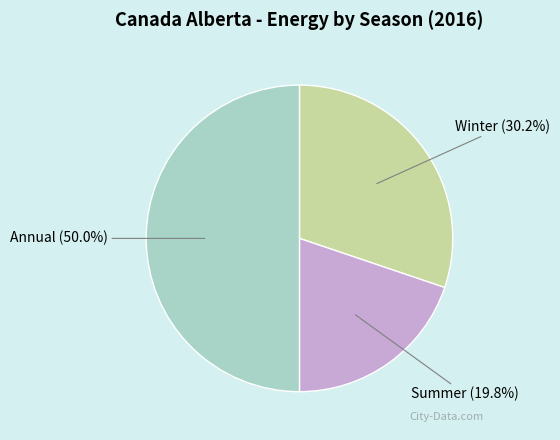

To the nearest percent, what is the difference between the largest and smallest slice percentages?

30%